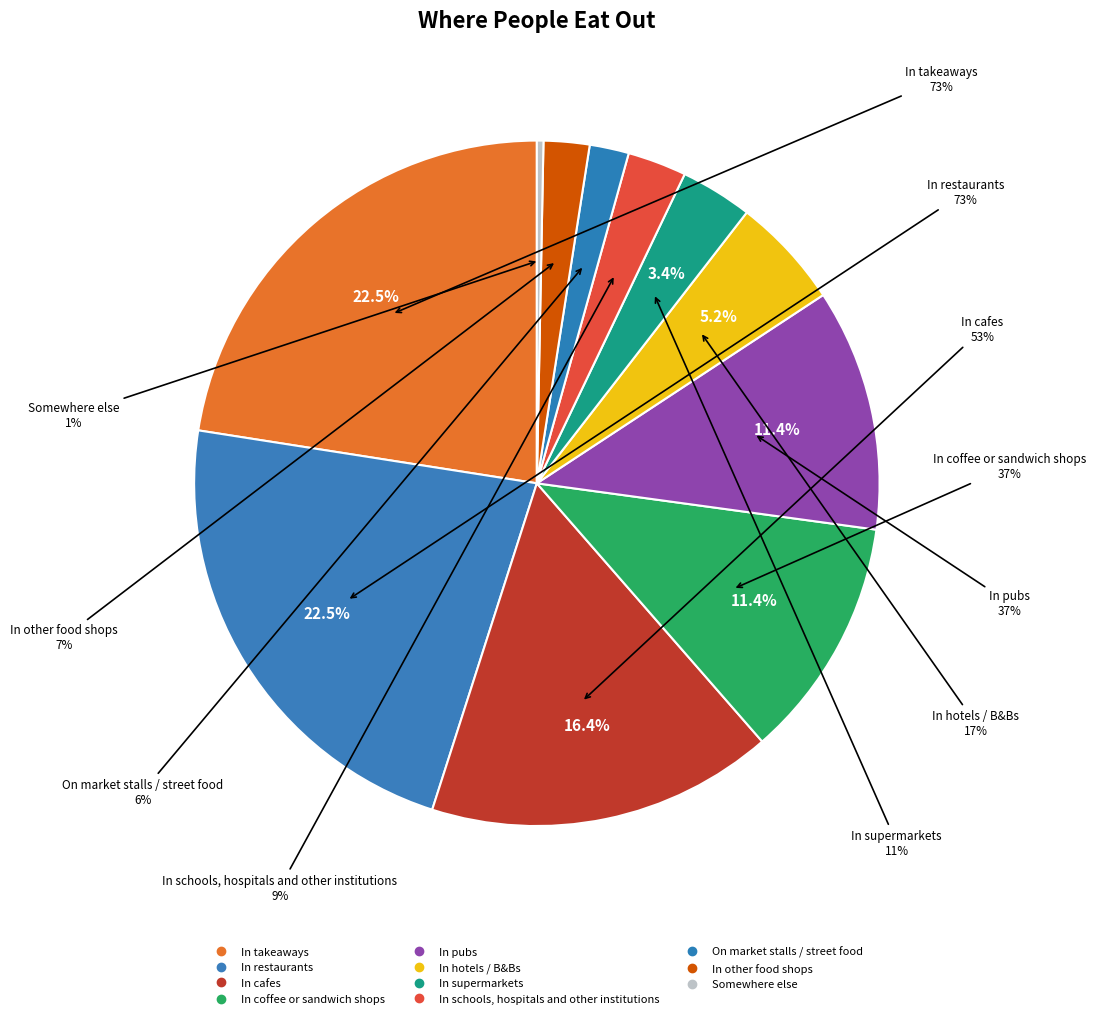

What is the total percentage of In schools, hospitals and other institutions and In hotels / B&Bs?

8.0%